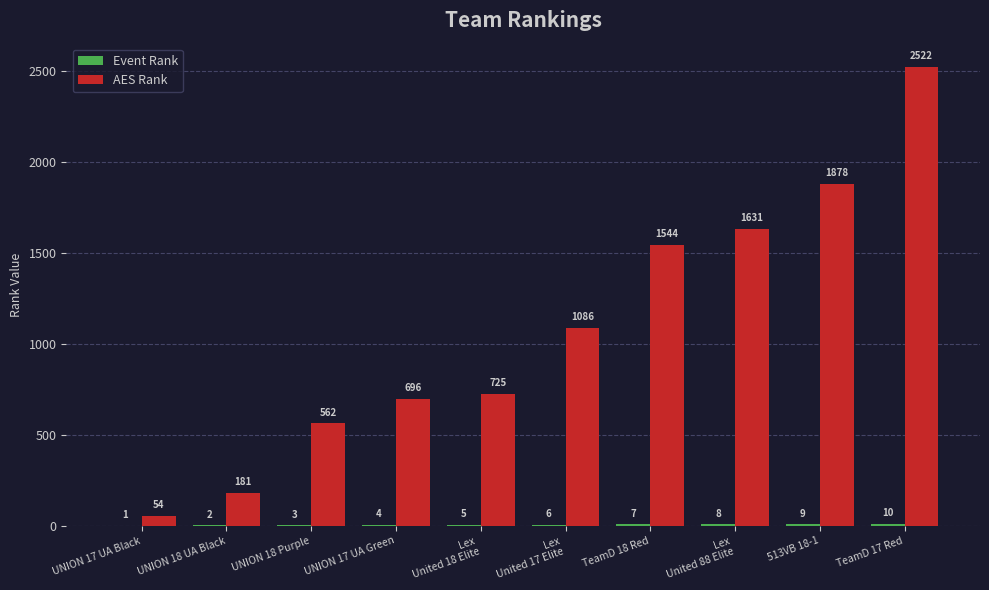

Which series has the largest total across all categories?

AES Rank